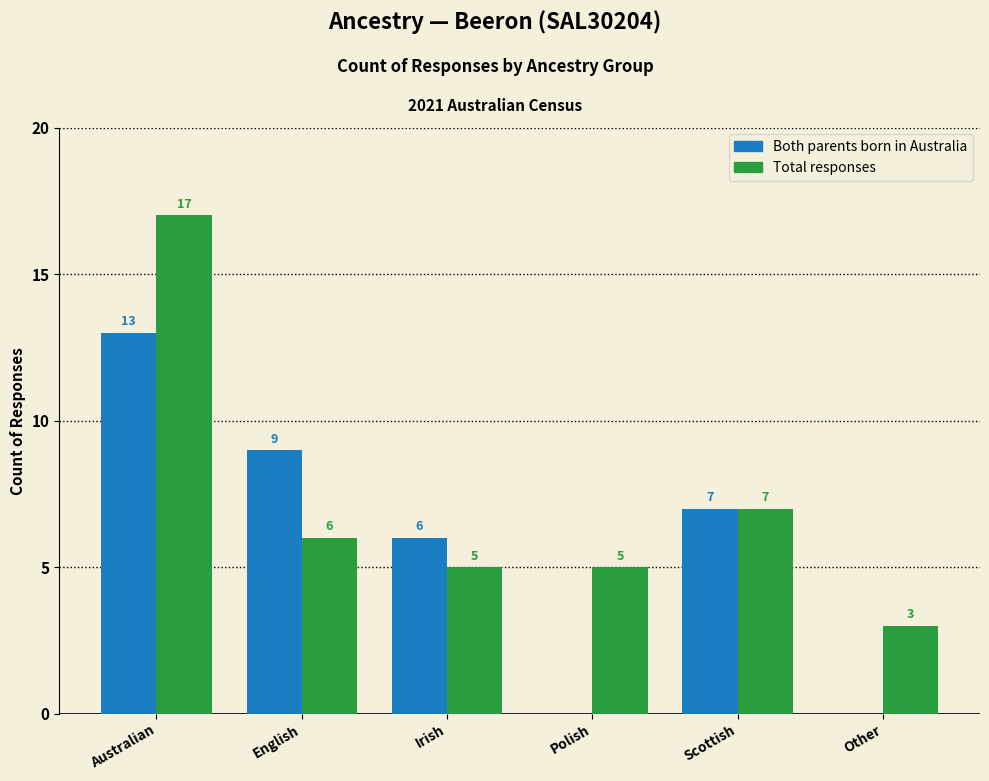

Reading right to left, extract all data points from this chart.

Both parents born in Australia: Other=0	Scottish=7	Polish=0	Irish=6	English=9	Australian=13
Total responses: Other=3	Scottish=7	Polish=5	Irish=5	English=6	Australian=17